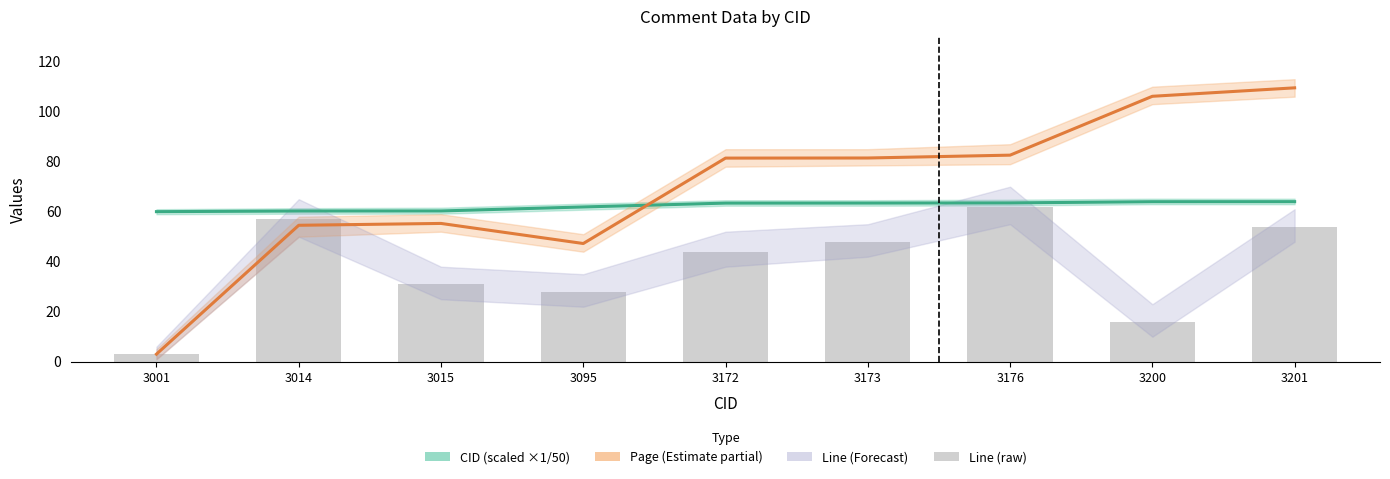

List the labels in order of Page value, largest first.

3201, 3200, 3176, 3173, 3172, 3015, 3014, 3095, 3001